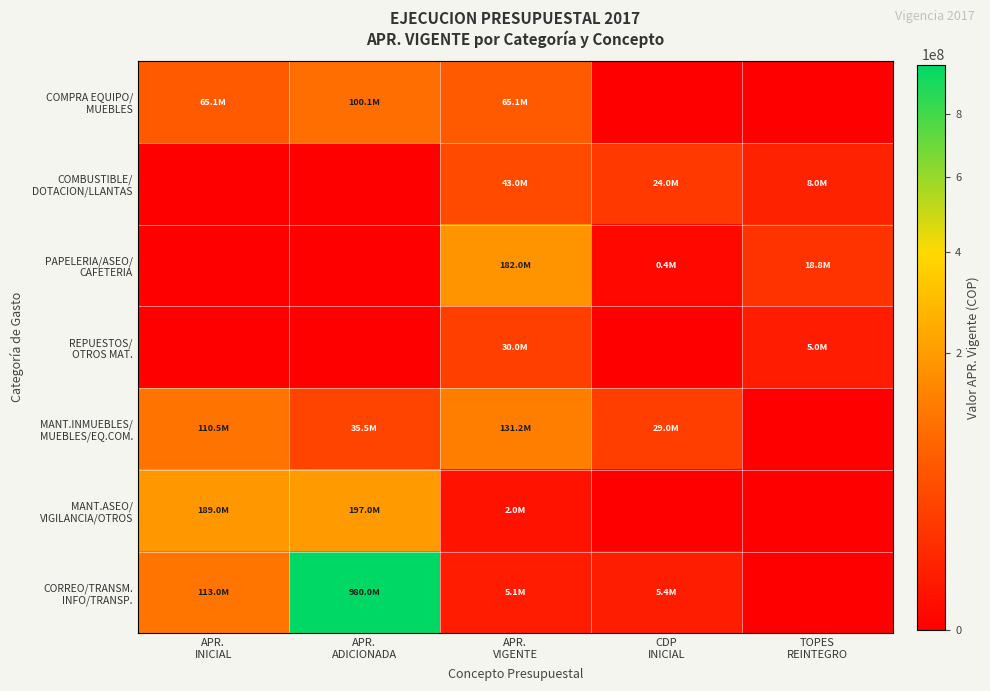

What is the maximum value shown in the chart?

980000000